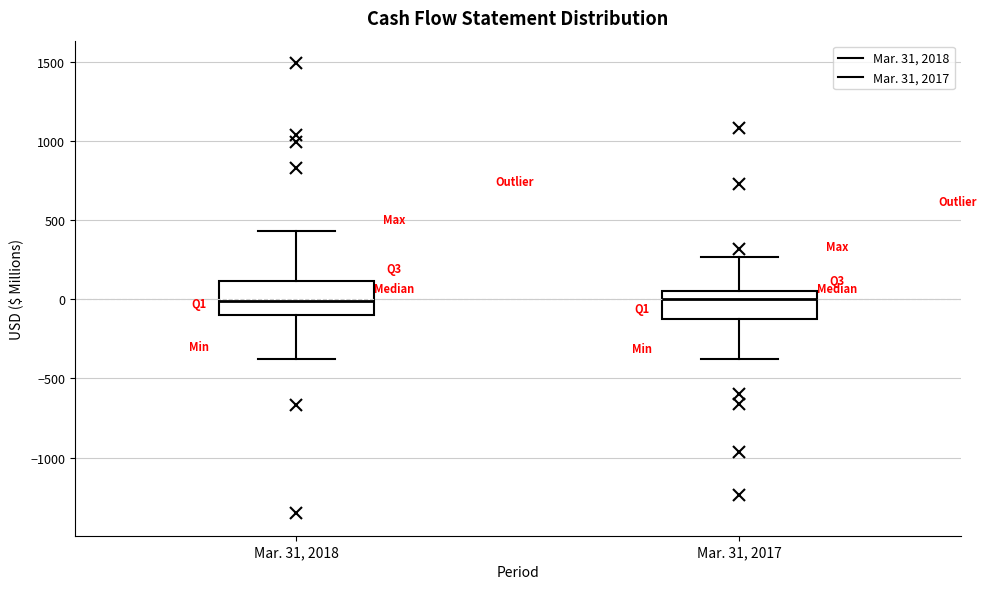

Reading left to right, read every box against the y-axis: the position of its median line, the range the box covers, and the ends of its whiskers. The values are not printed on the chart, so give them approximately, as read against the axis.

Mar. 31, 2018: median 0, box -100 to 100, whiskers -350 to 450
Mar. 31, 2017: median 0, box -100 to 50, whiskers -400 to 250